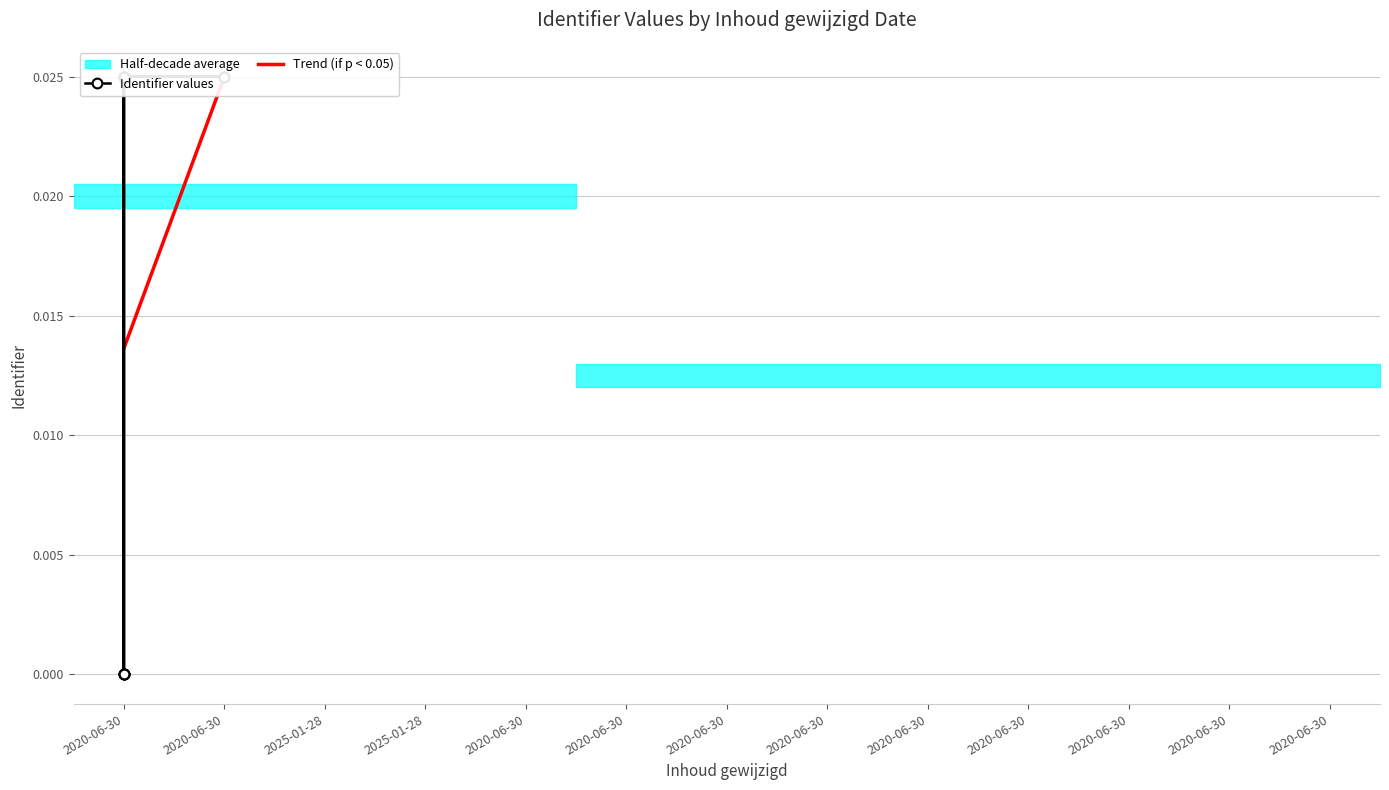

List the labels in order of value, largest first.

2020-06-30, 2020-06-30, 2020-06-30, 2020-06-30, 2020-06-30, 2020-06-30, 2020-06-30, 2020-06-30, 2020-06-30, 2020-06-30, 2020-06-30, 2020-06-30, 2020-06-30